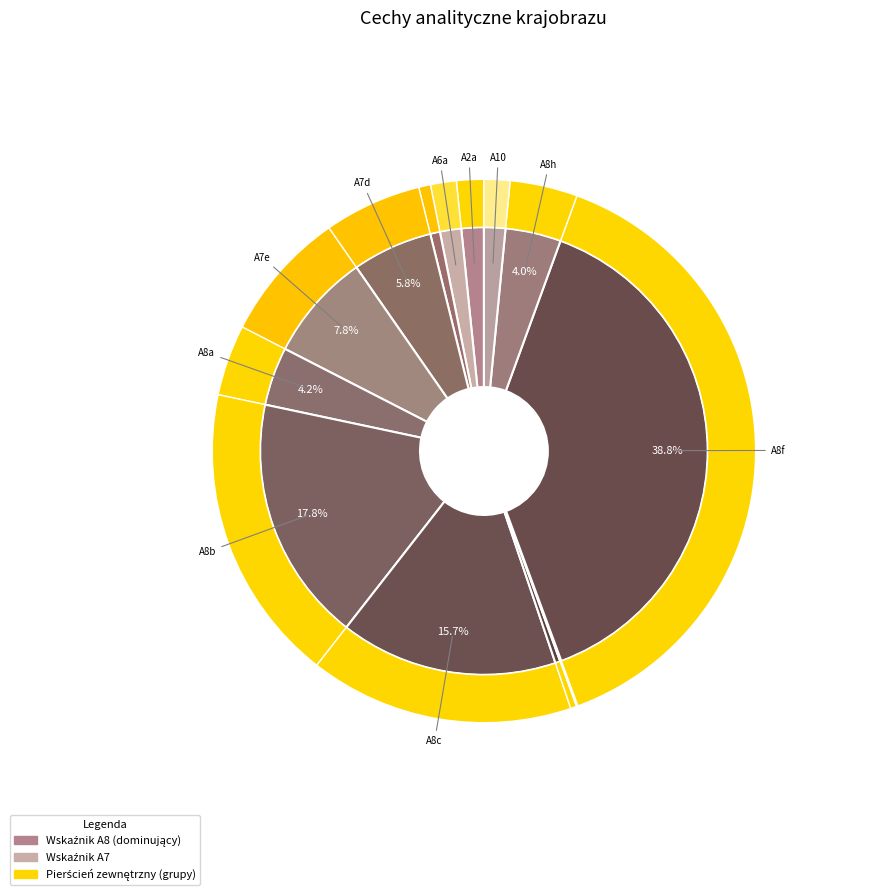

Is there a majority slice in this chart?

No